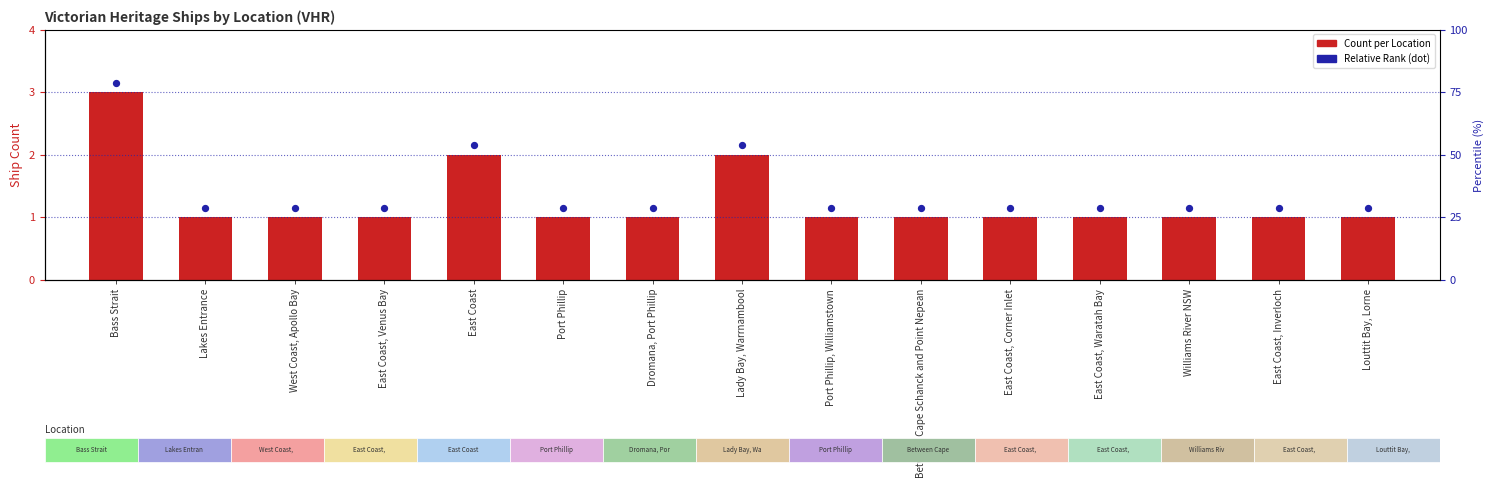

What are all the series names shown in the legend?

Count per Location, Relative Rank